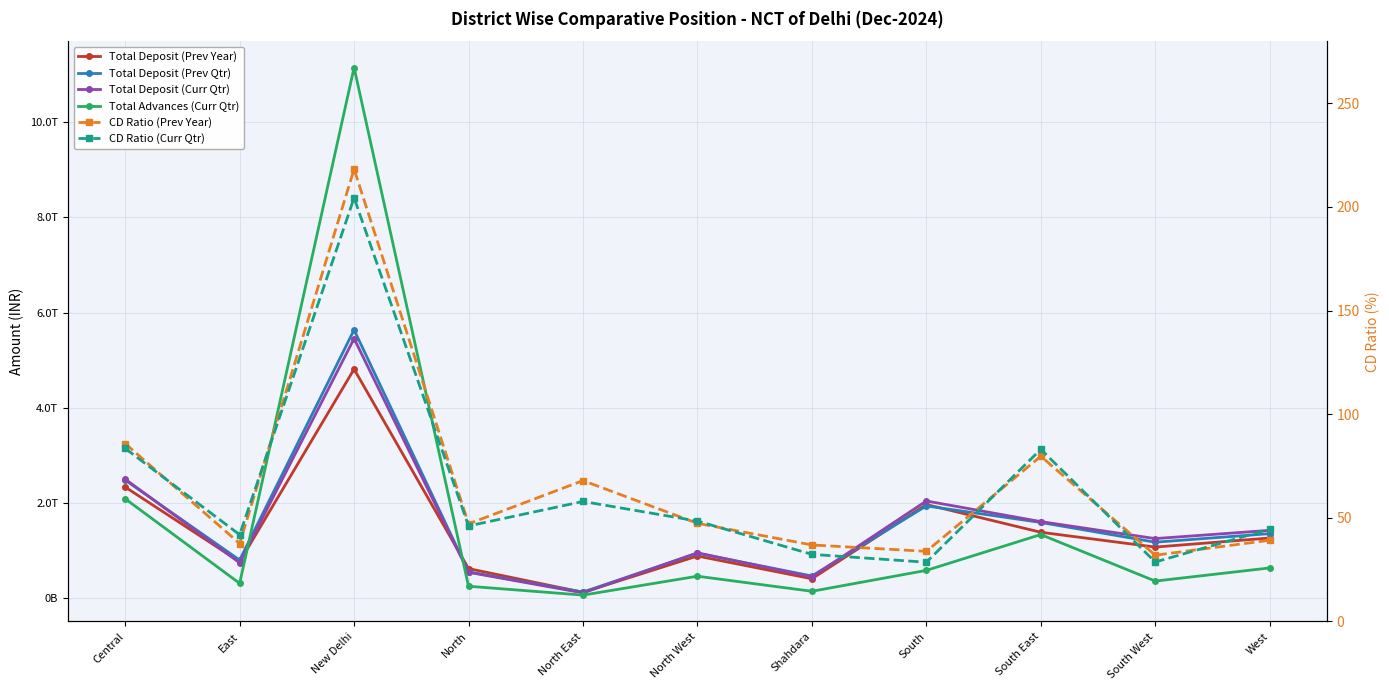

Which category has the highest value in the Total Advances (Curr Qtr) series?

New Delhi